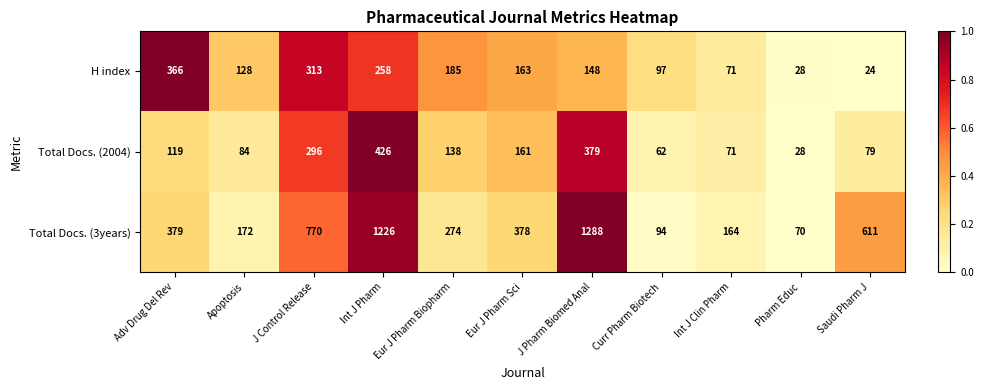

What is the difference between the H index values at Pharm Educ and J Pharm Biomed Anal?

120